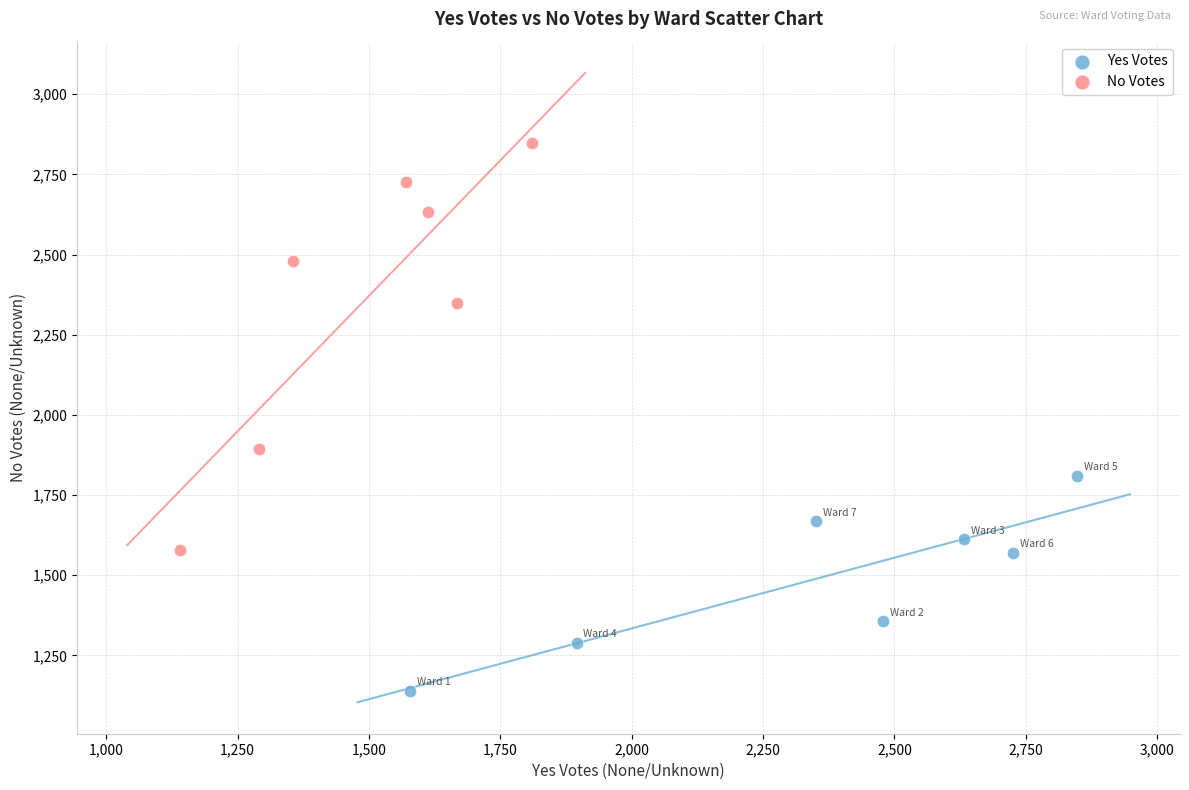

Which series reaches the maximum Y coordinate?

No Votes